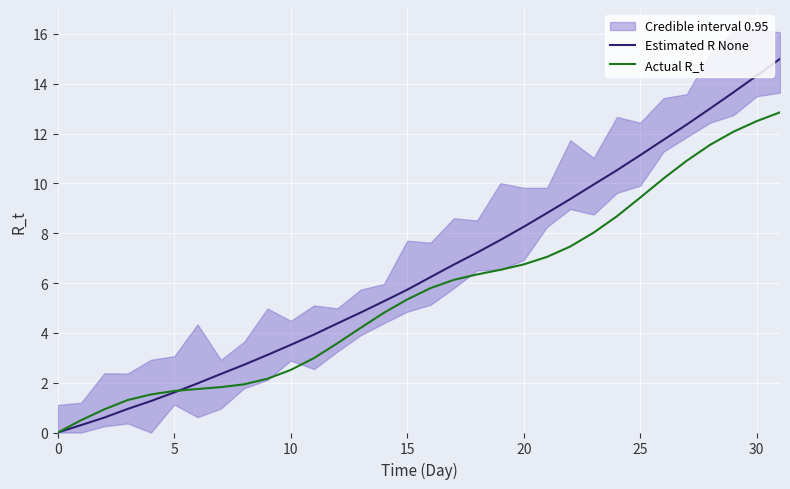

How many times do Estimated R None and Actual R_t cross each other?

1